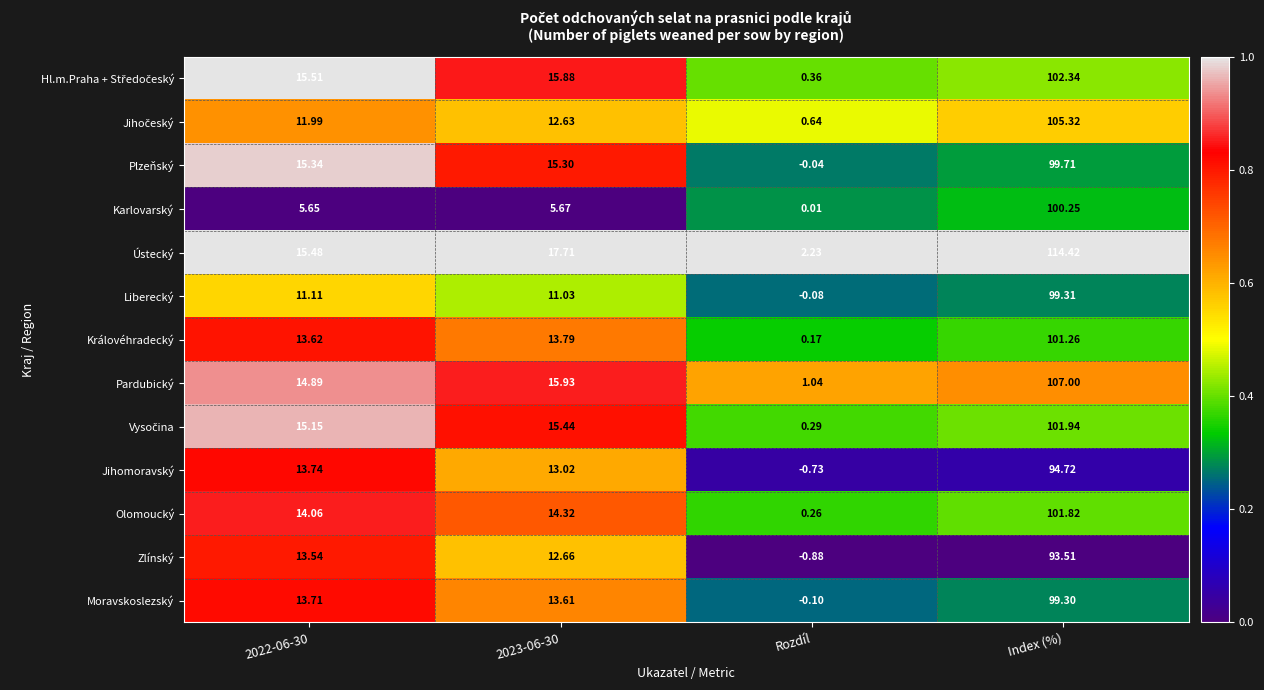

Which series has the largest total across all categories?

Ústecký